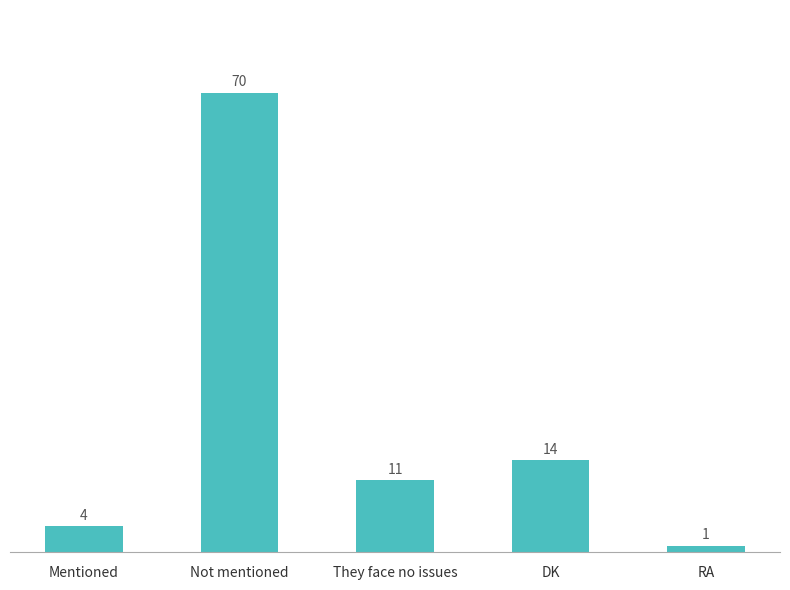

Between Not mentioned and DK, which is larger?

Not mentioned